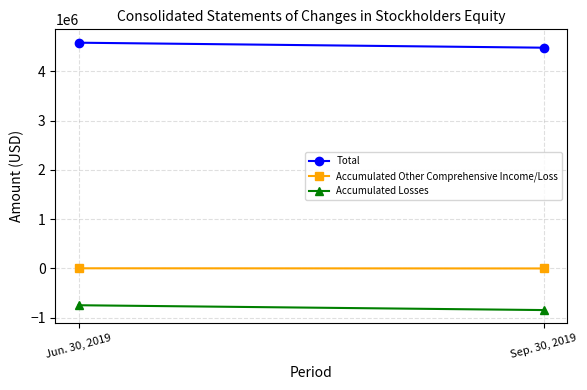

What is the spread (max minus min) of values at Sep. 30, 2019?

5327323